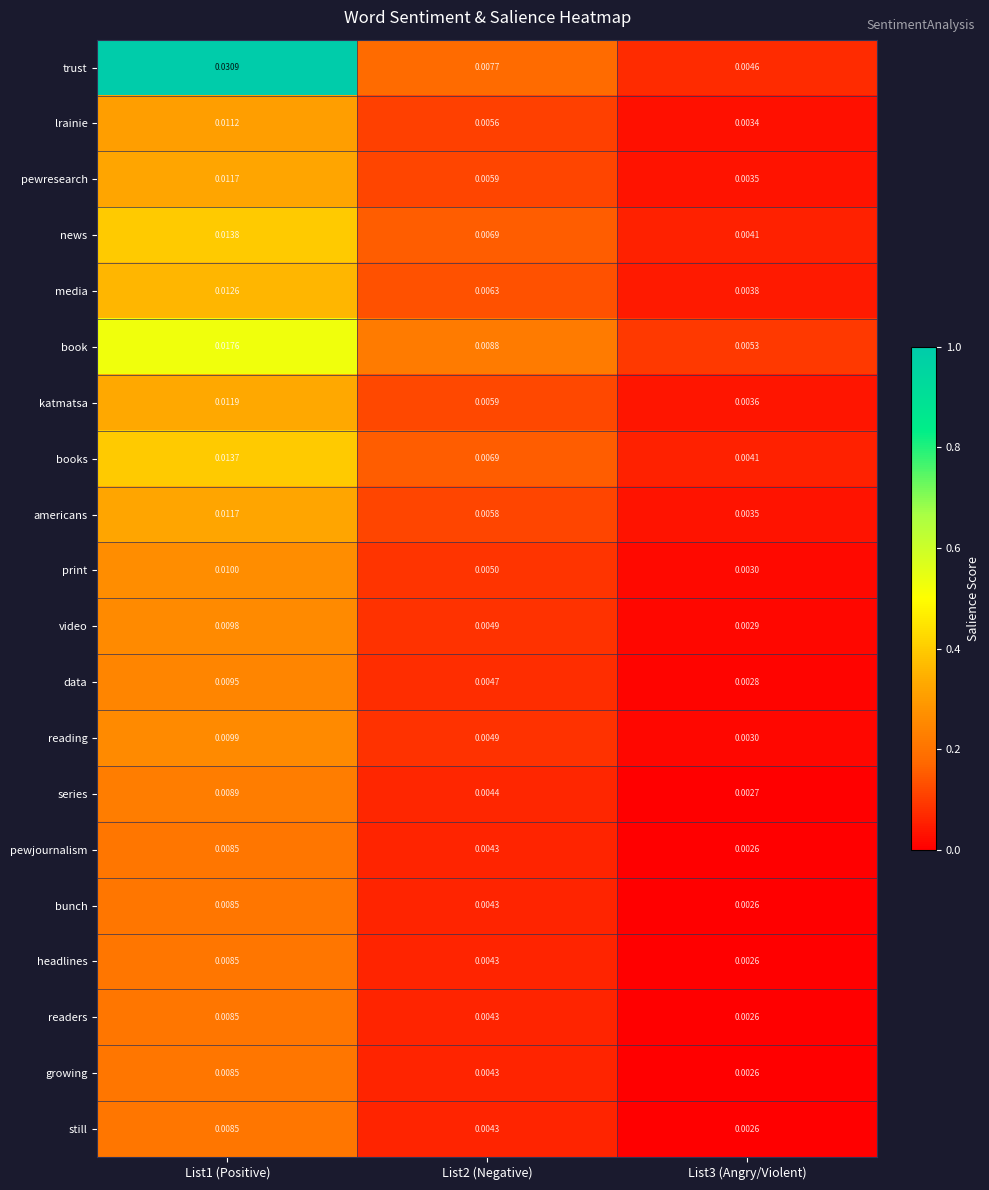

Which series has the widest spread of values?

trust